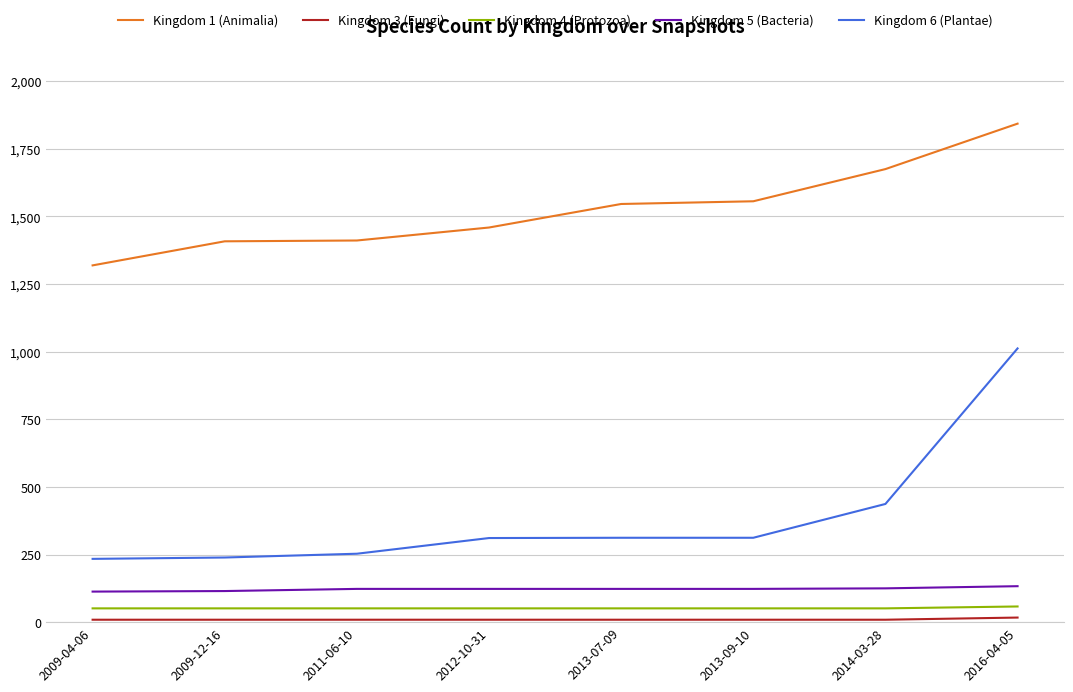

At which category is the sum across all series the highest?

2016-04-05